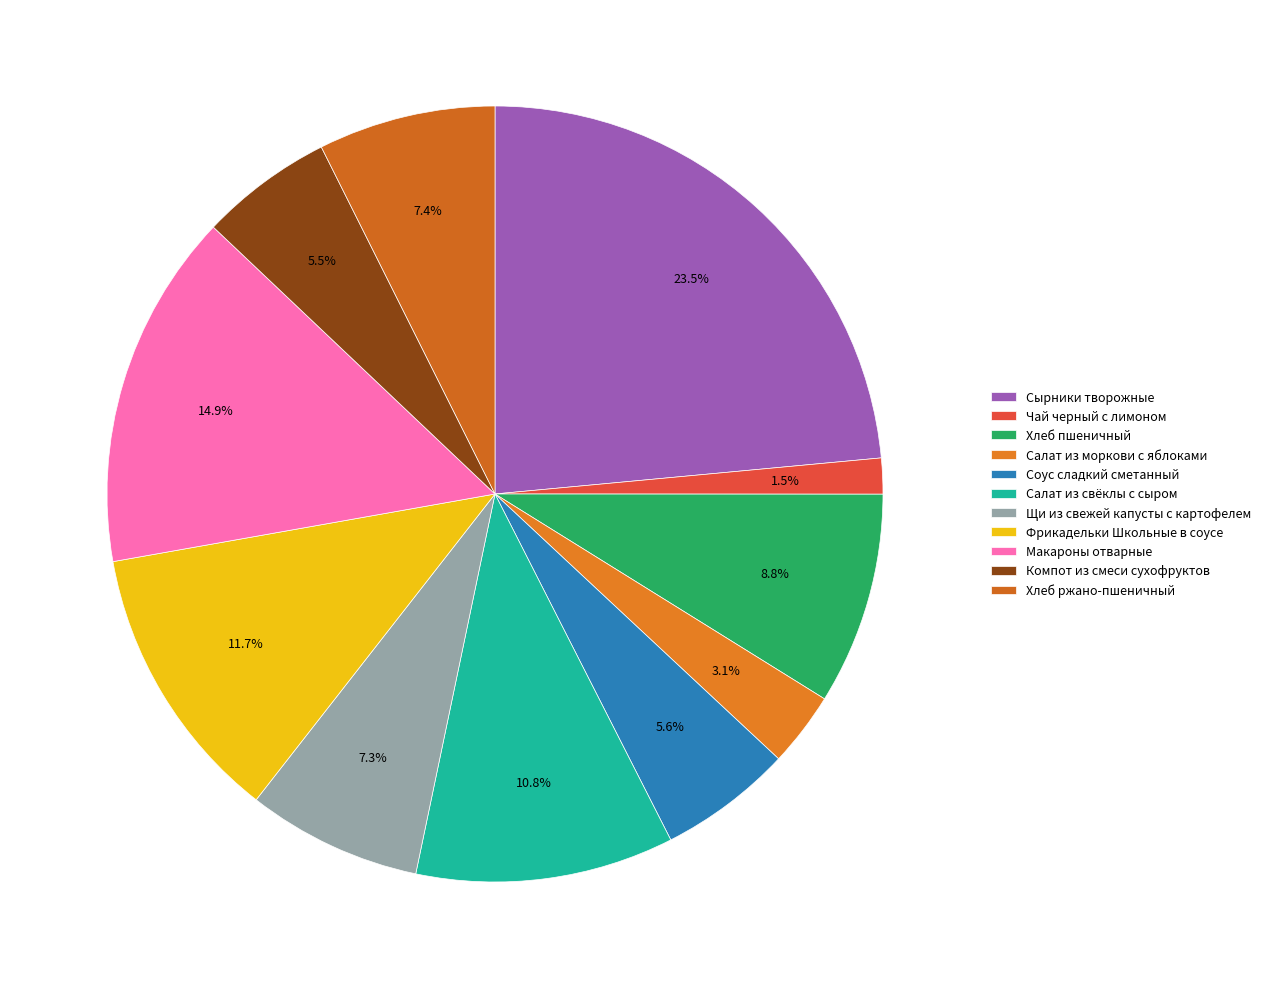

Does any single category account for the majority?

No